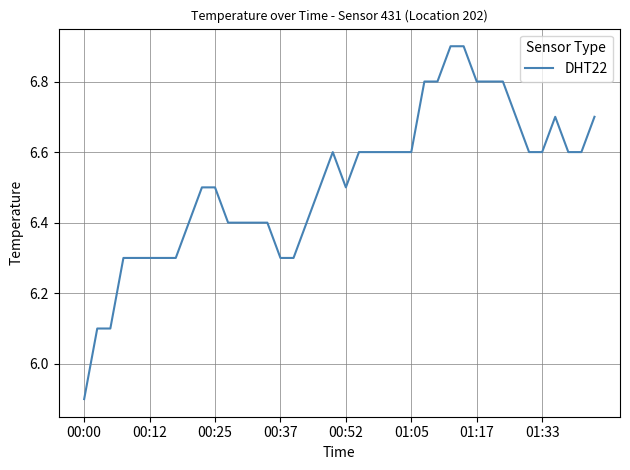

What is the minimum value shown in the chart?

5.9